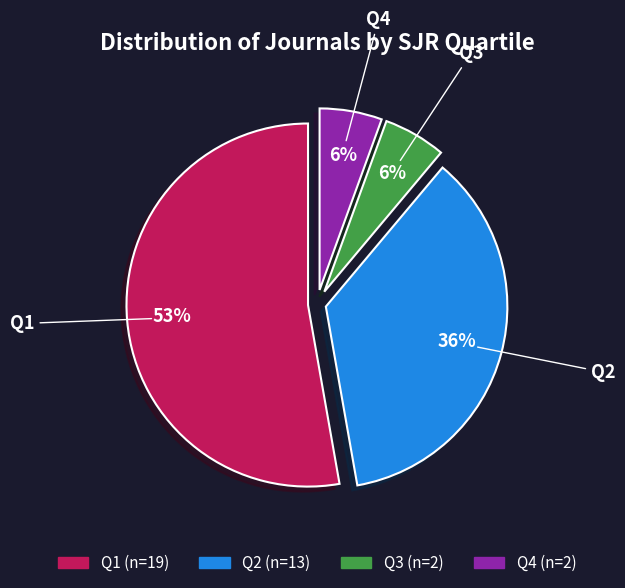

True or false: Q3 accounts for 6% of the total.

True